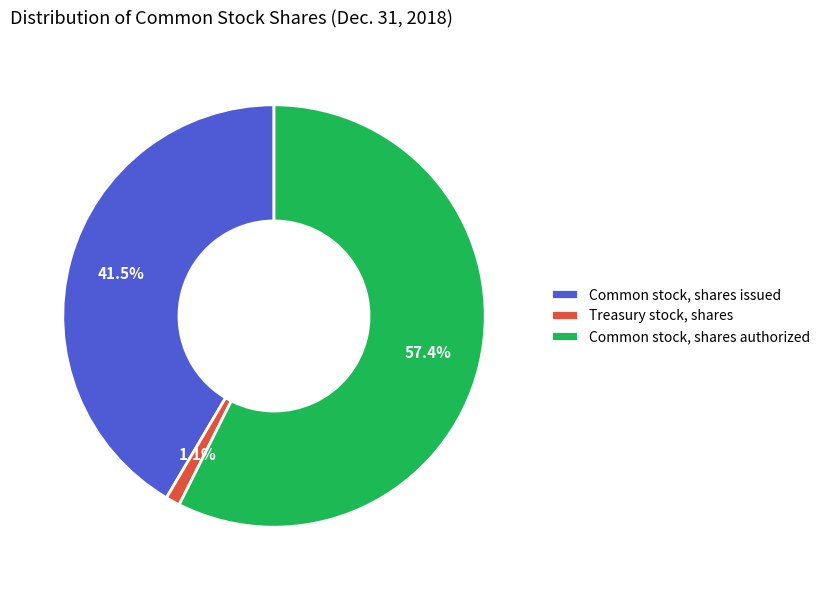

Between Treasury stock, shares and Common stock, shares issued, which is larger?

Common stock, shares issued